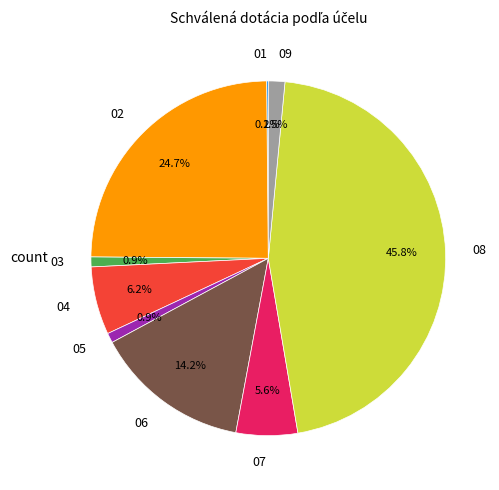

Is 04 the majority of the pie?

No